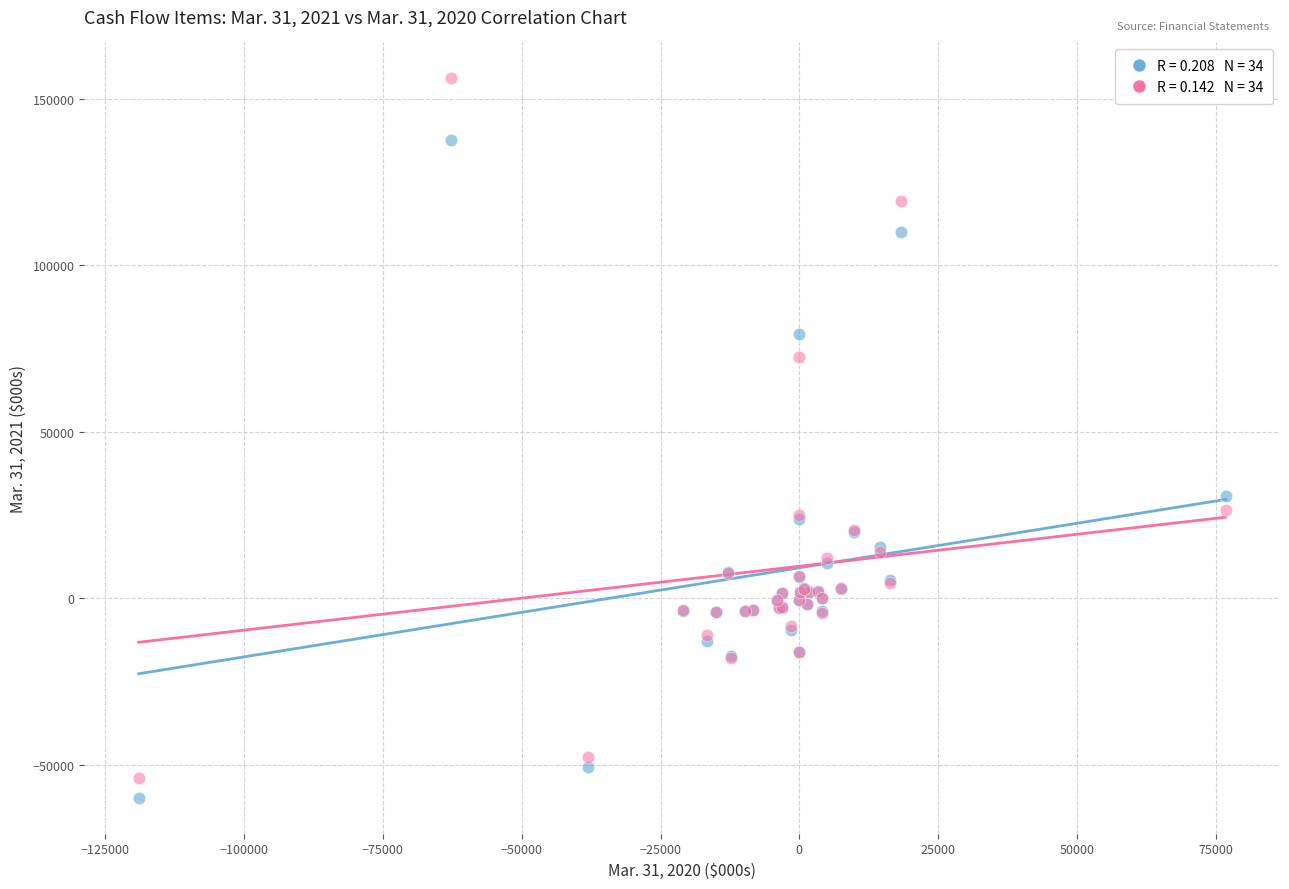

Across all series, what Y value is closest to 48151?

30801.0